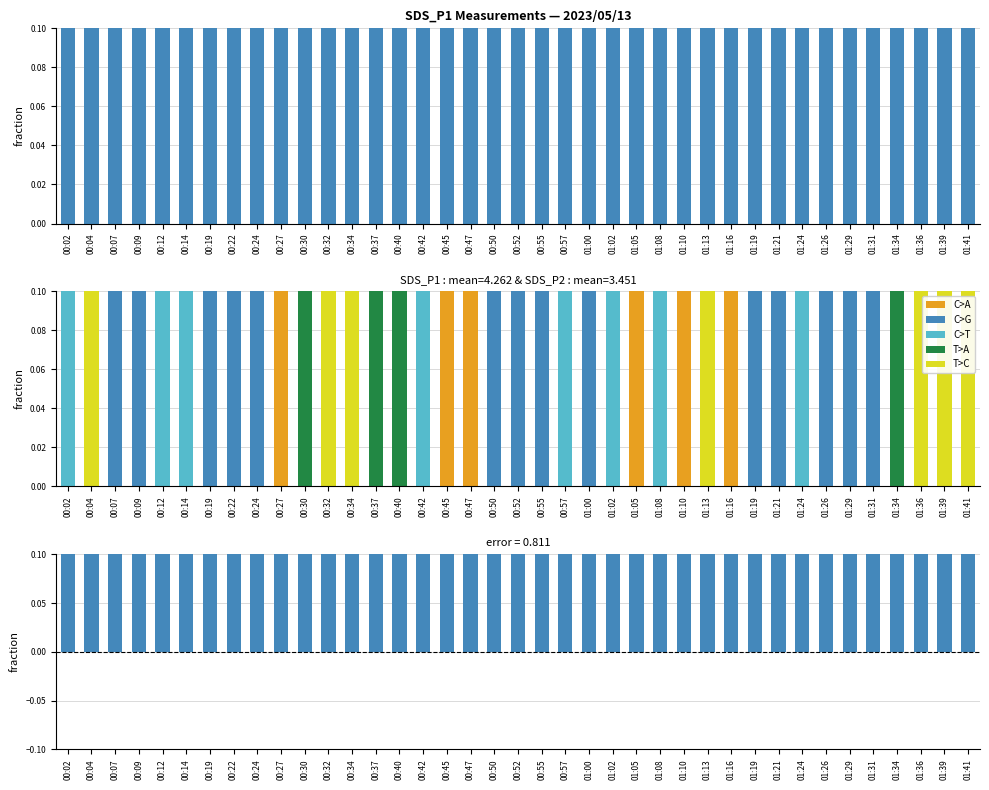

What is the label of the 35th bar from the left?

01:31